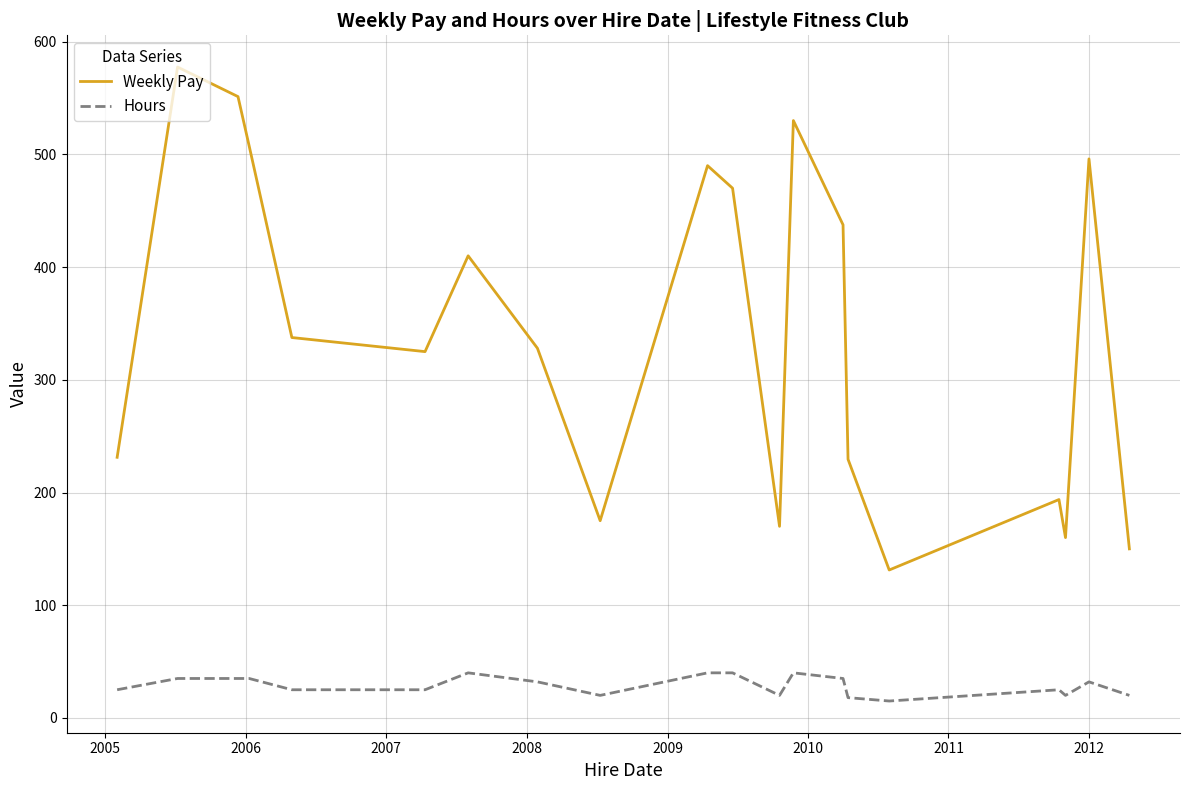

What are all the series names shown in the legend?

Weekly Pay, Hours